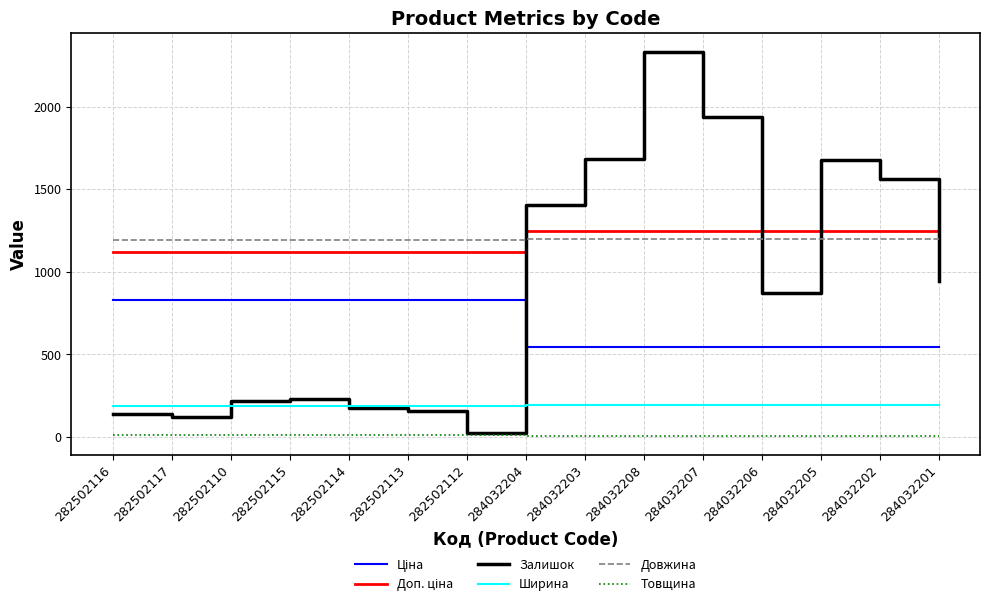

Which series changed the most between 282502110 and 284032207?

Залишок